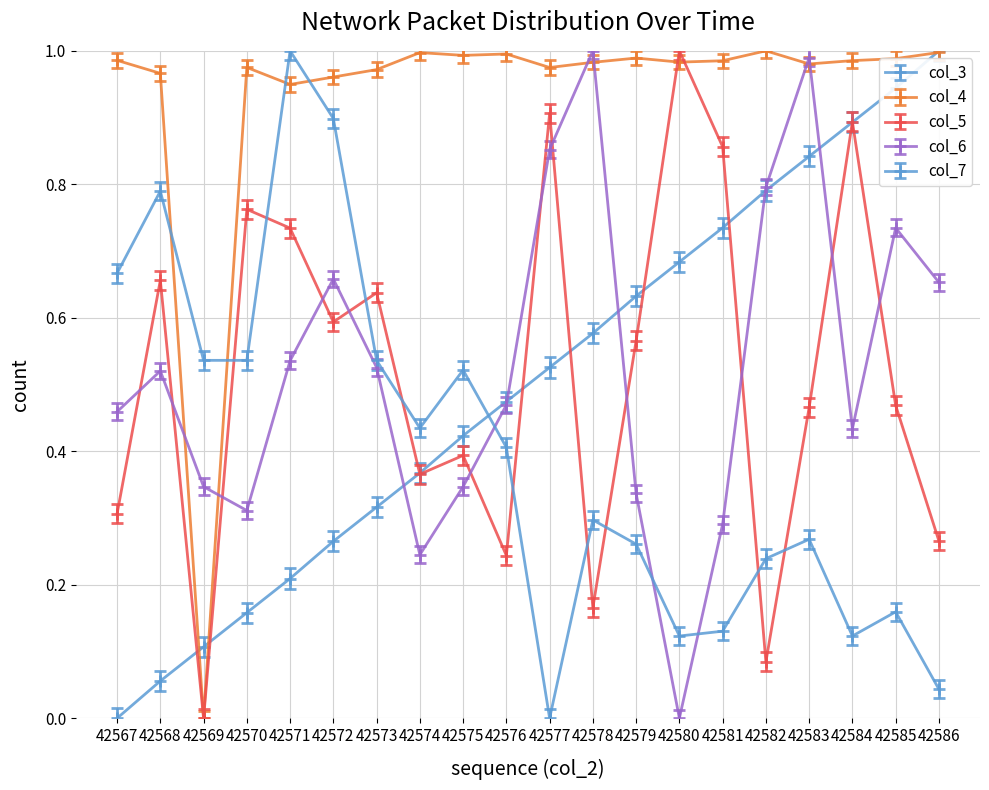

What is the difference between the col_3 values at 42579 and 42583?

0.2